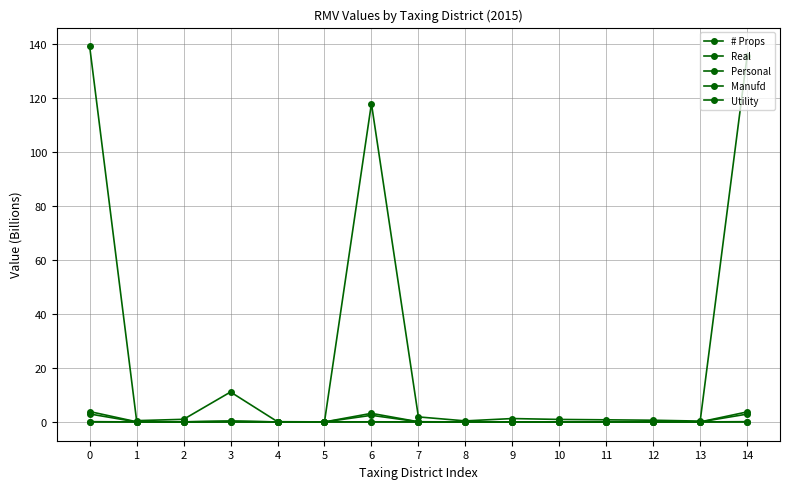

Reading right to left, transcribe all the data shown in this chart.

# Props: 0.0	0.0	0.0	0.0	0.0	0.0	0.0	0.0	0.0	0.0	0.0	0.0	0.0	0.0	0.0
Real: 135.4	0.3	0.6	0.8	0.9	1.3	0.4	1.9	117.8	0.0	0.1	11.1	1.0	0.5	138.9
Personal: 2.9	0.0	0.0	0.0	0.0	0.0	0.0	0.1	2.4	0.0	0.0	0.3	0.0	0.0	3.0
Manufd: 0.1	0.0	0.0	0.0	0.0	0.0	0.0	0.0	0.1	0.0	0.0	0.0	0.0	0.0	0.1
Utility: 3.7	0.0	0.0	0.0	0.0	0.0	0.0	0.1	3.2	0.0	0.0	0.3	0.0	0.1	3.8